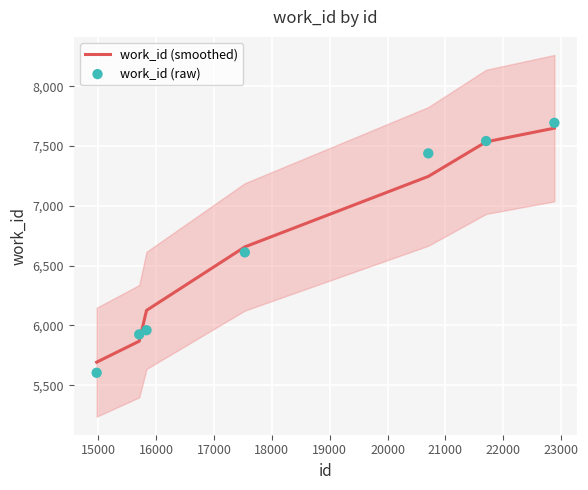

What is the maximum value for work_id (smoothed)?

7649.8